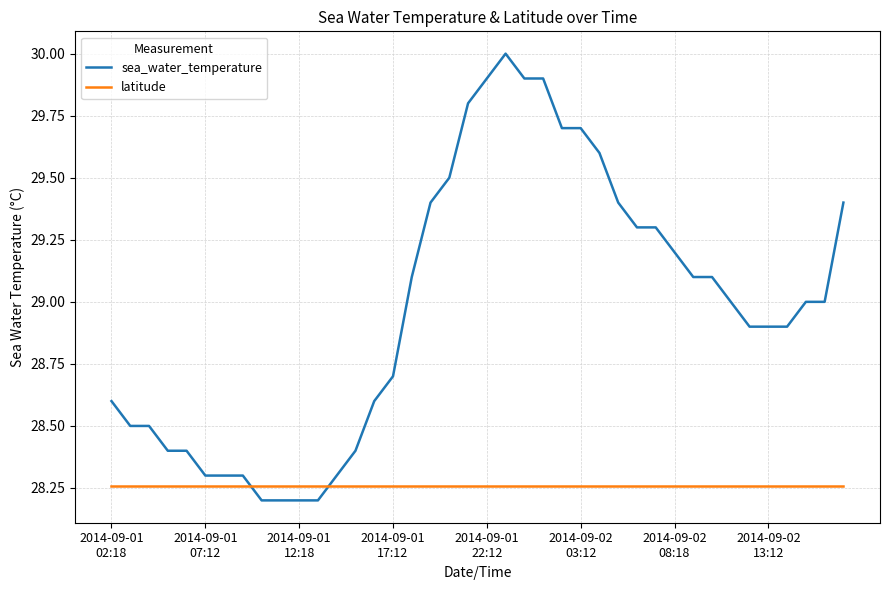

List the series in order of their peak value, lowest first.

latitude, sea_water_temperature